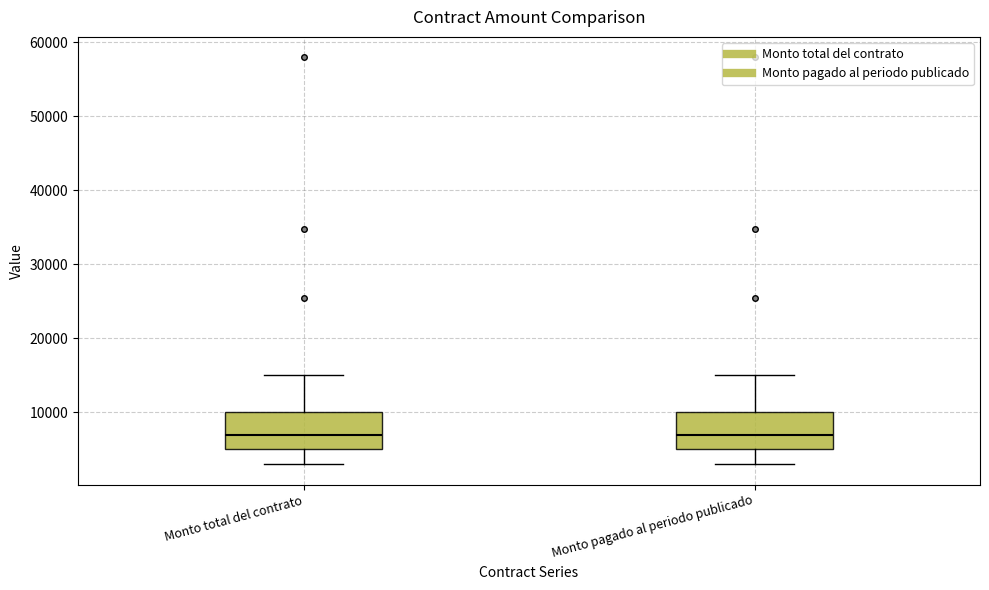

Where is the lower edge of the box for Monto total del contrato on the y-axis? The values are not printed on the chart, so give them approximately, as read against the axis.

5000